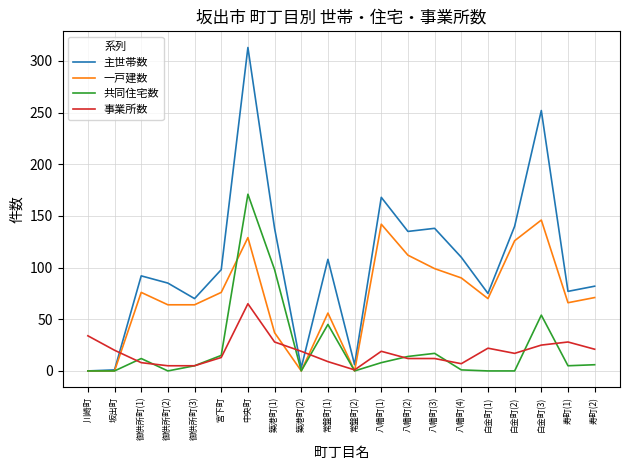

How many series are shown in this chart?

4